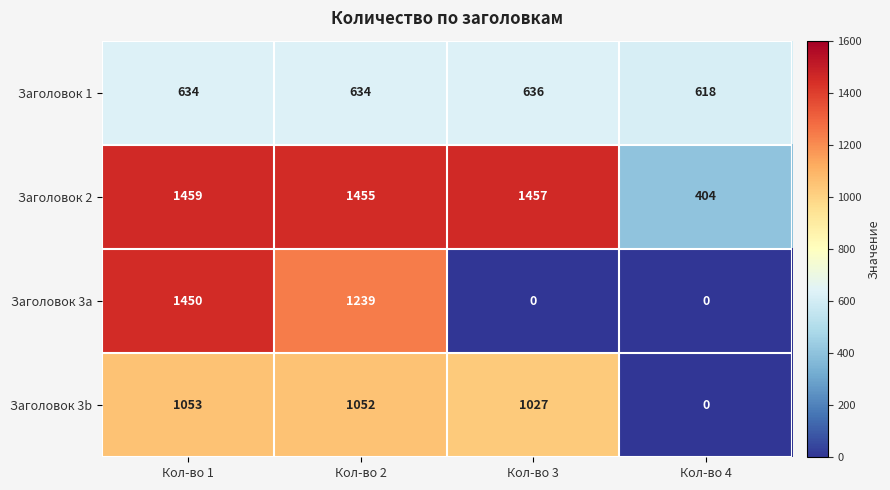

How many values in the Заголовок 3b series are below 1052?

2